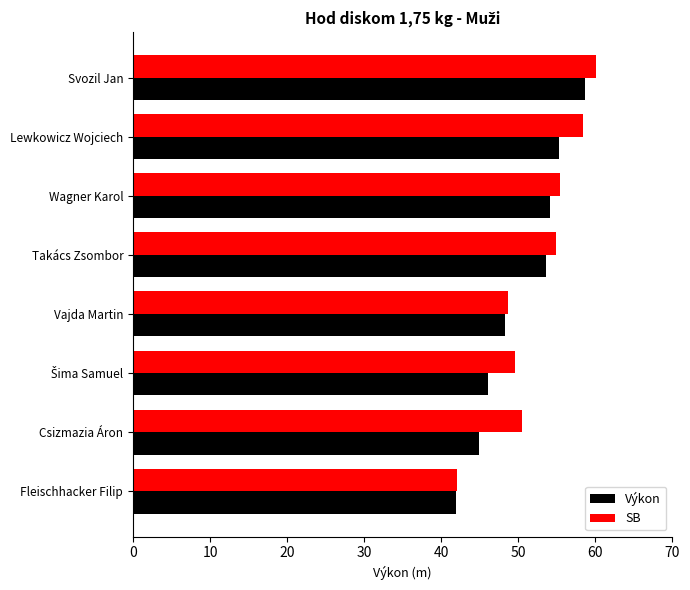

How many values in the Výkon series exceed 53?

4